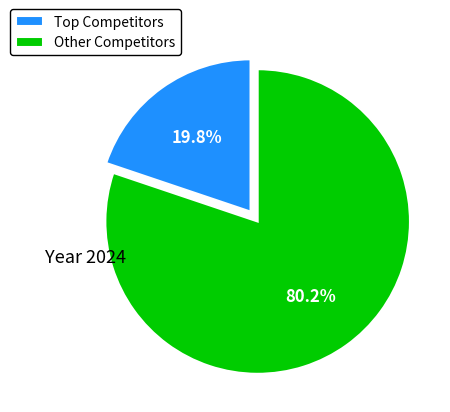

Rank the categories by value from lowest to highest.

Top Competitors, Other Competitors